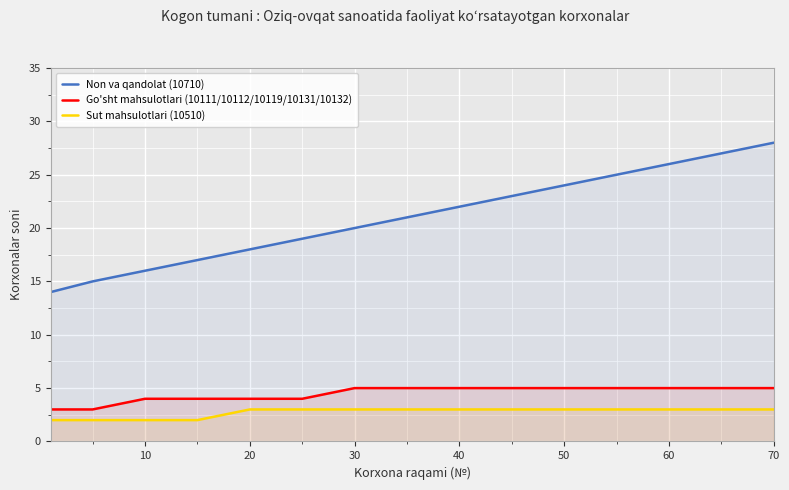

What are all the series names shown in the legend?

Non va qandolat (10710), Go'sht mahsulotlari (10111/10112/10119/10131/10132), Sut mahsulotlari (10510)